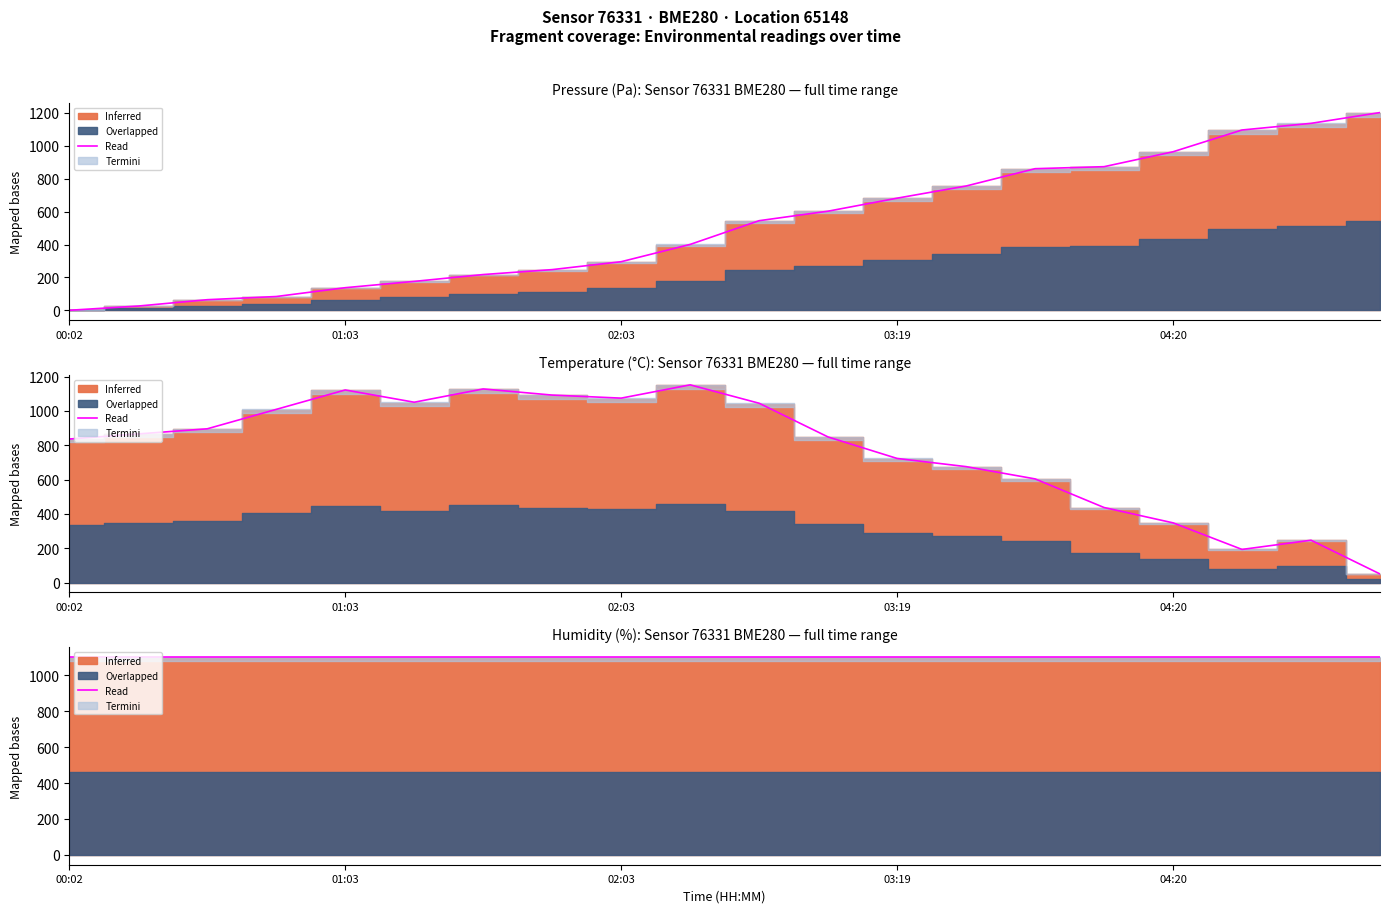

Is it true that pressure equals 544.9 at 02:49?

True